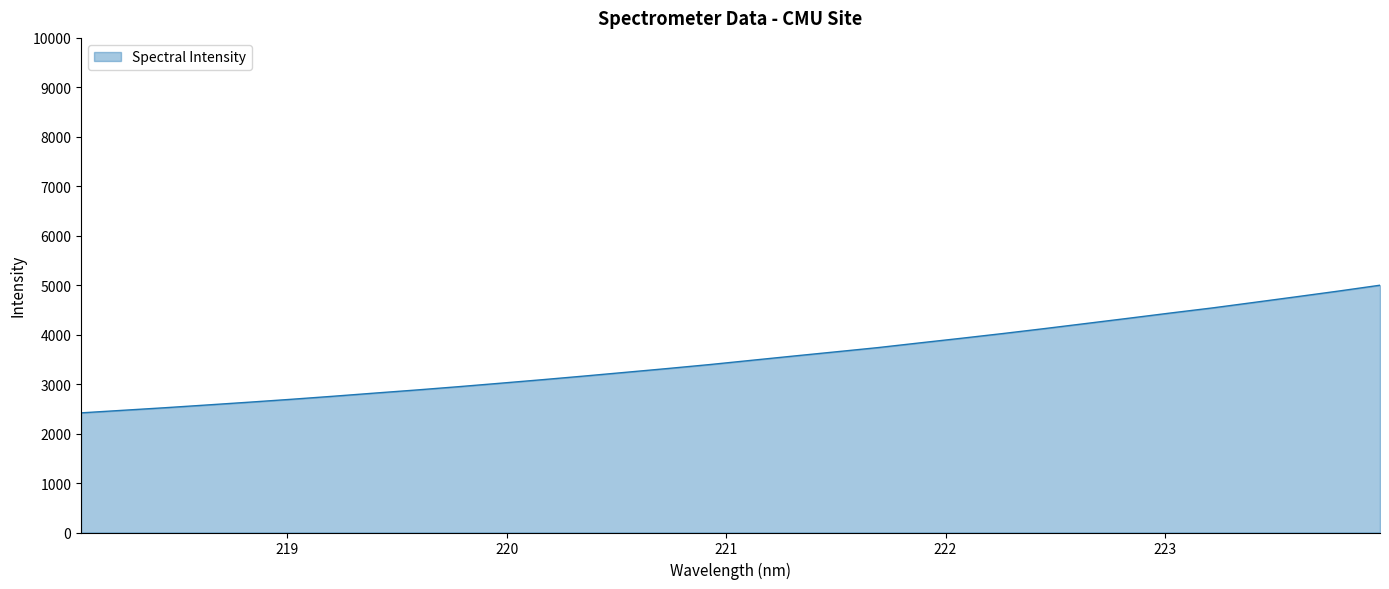

What is the maximum value shown in the chart?

4999.5